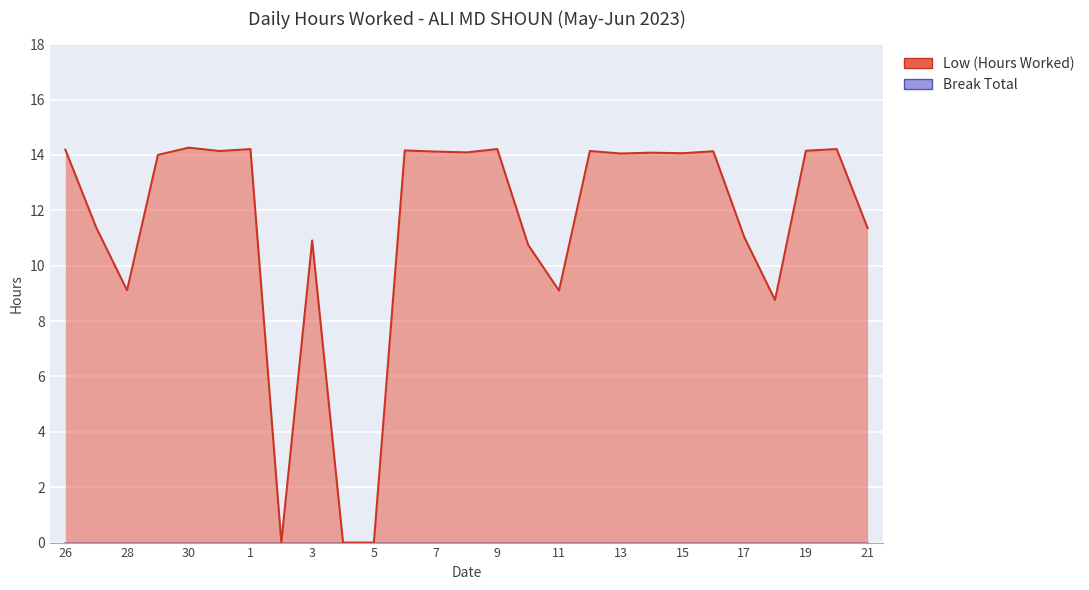

What is the change in value from 2 to 18?

+8.8